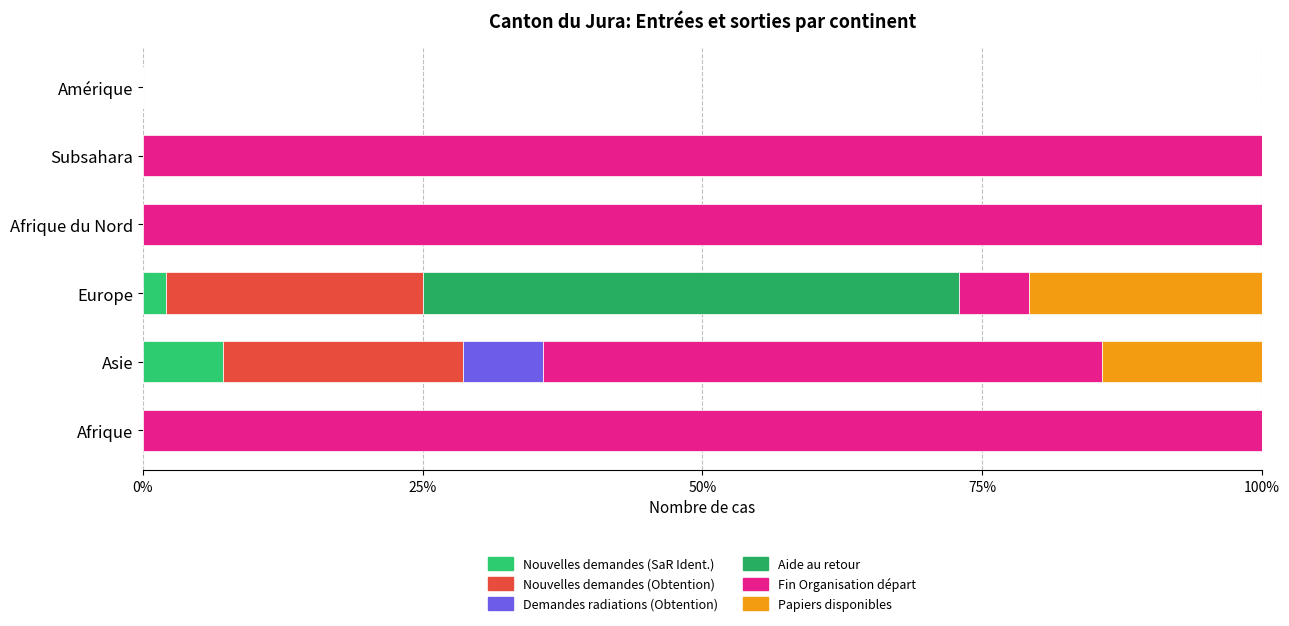

What is the average value of the Nouvelles demandes (SaR Ident.) series?

1.5